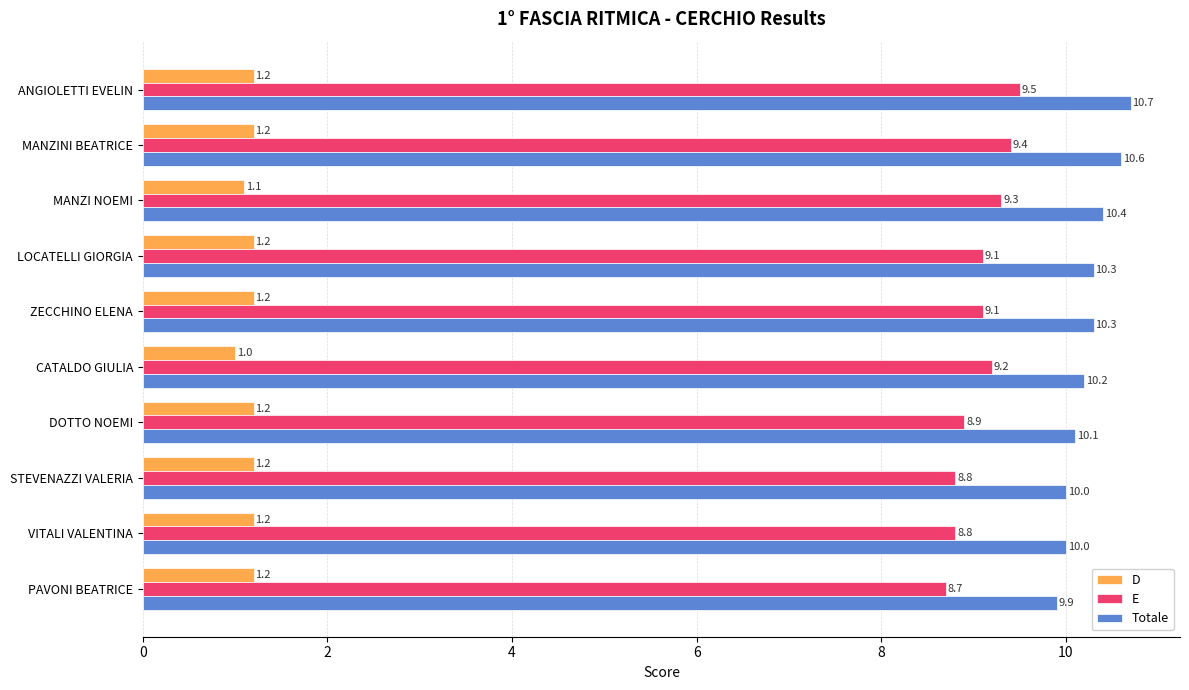

Is it true that Totale equals 4.3 at ZECCHINO ELENA?

False